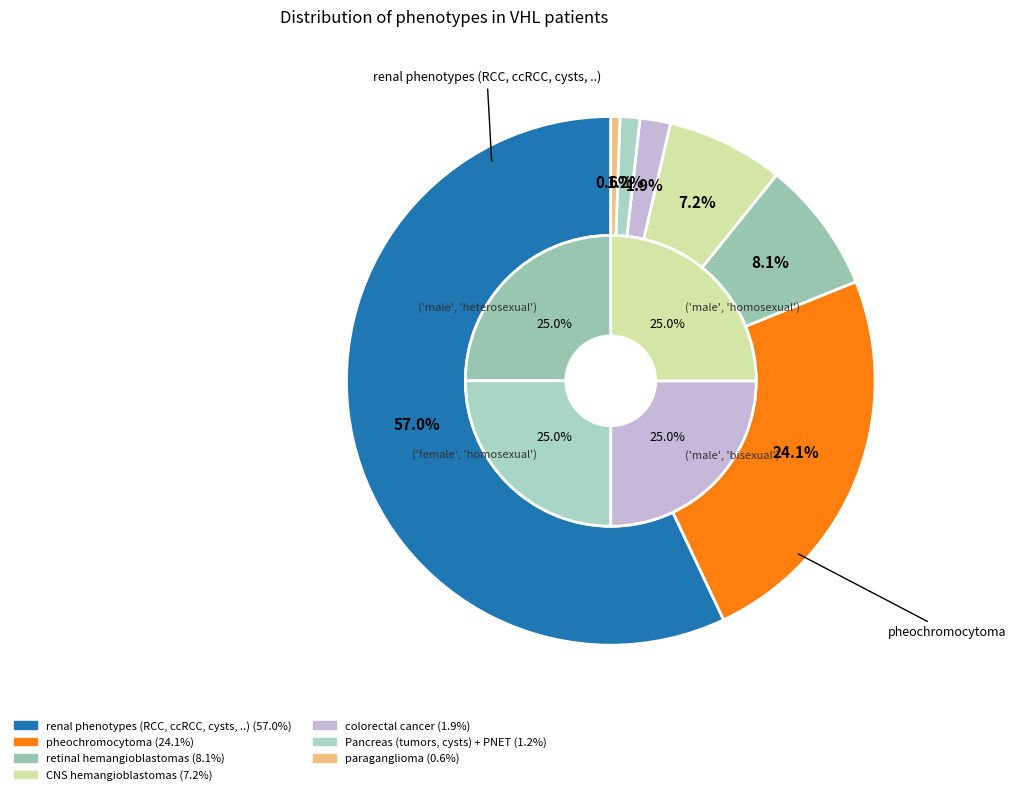

Which category accounts for the majority?

renal phenotypes (RCC, ccRCC, cysts, ..)